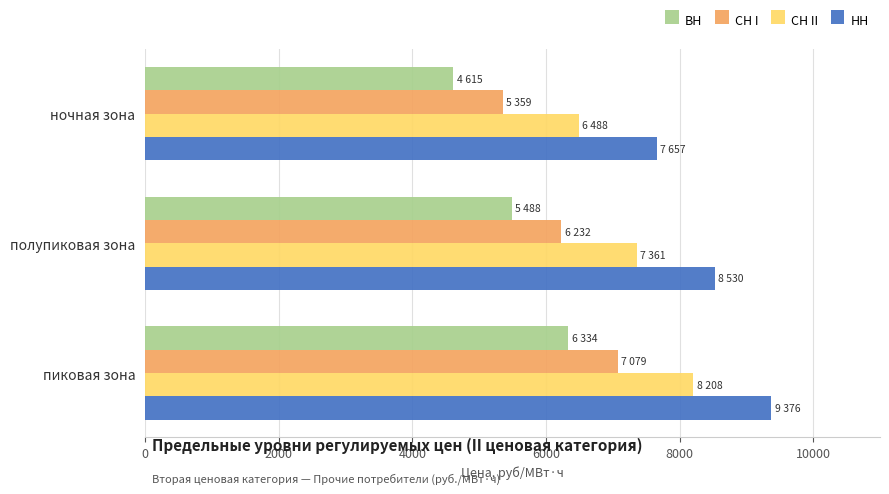

Rank the series at ночная зона from highest to lowest value.

НН, СН II, СН I, ВН